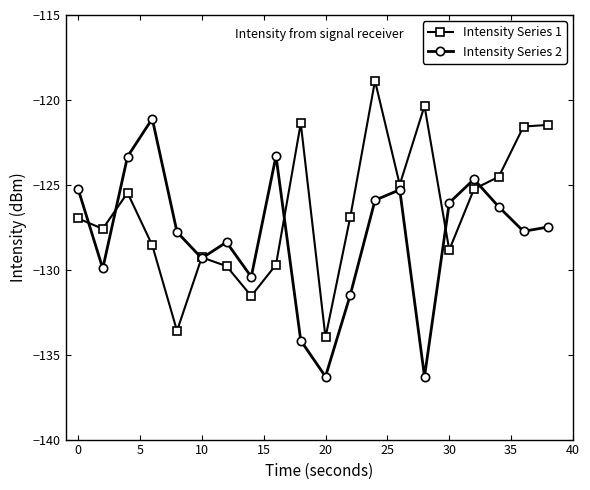

What is the minimum value for Intensity Series 2?

-136.3